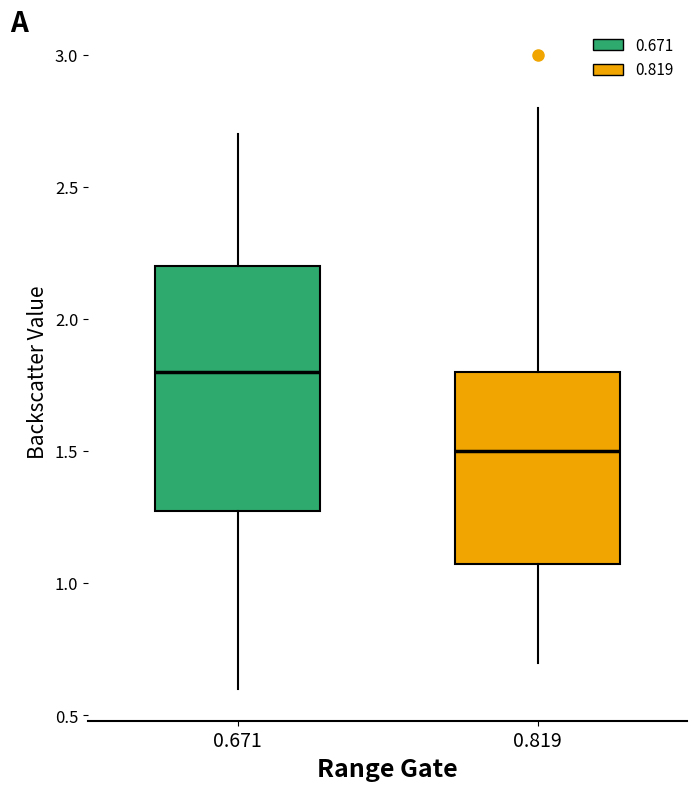

Where does the lower whisker of the box at x = 0.671 end on the y-axis? The values are not printed on the chart, so give them approximately, as read against the axis.

0.6